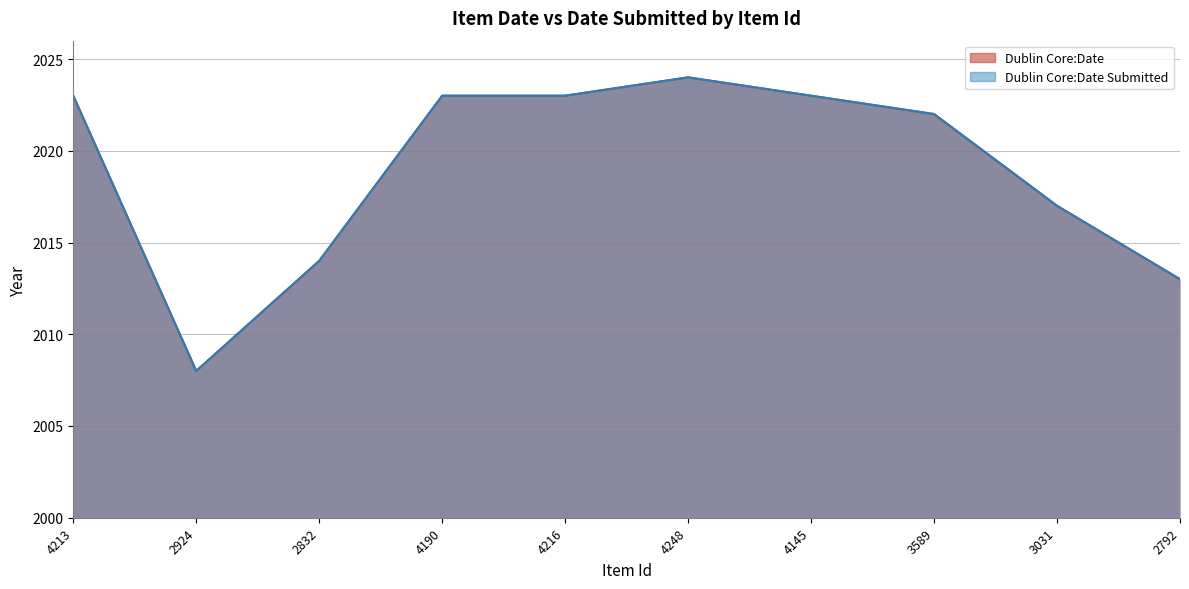

How many data points in Dublin Core:Date Submitted are above 2023?

1